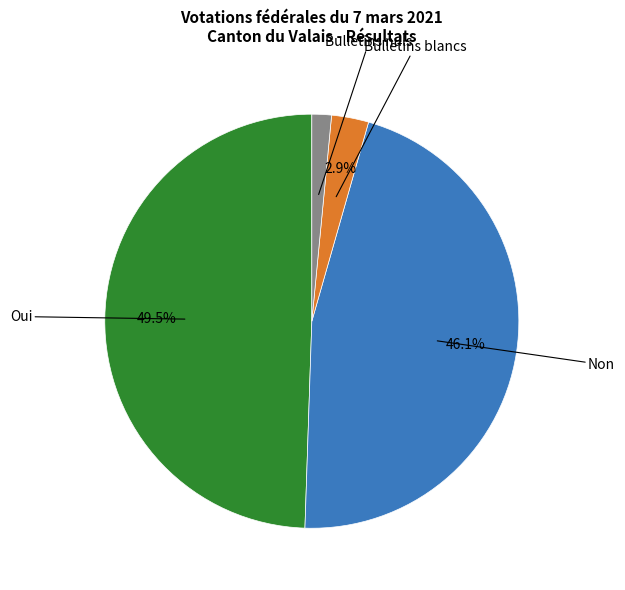

Is there a majority slice in this chart?

No